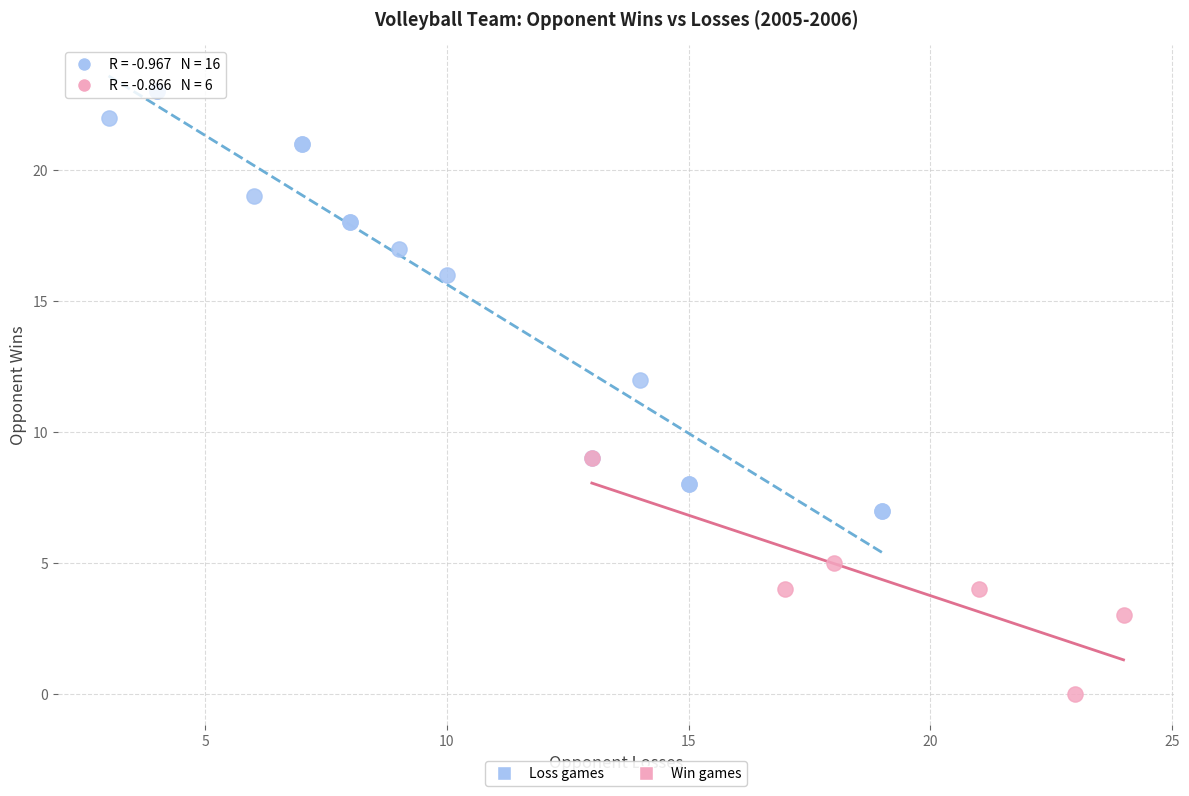

Which series reaches the maximum Y coordinate?

Loss games